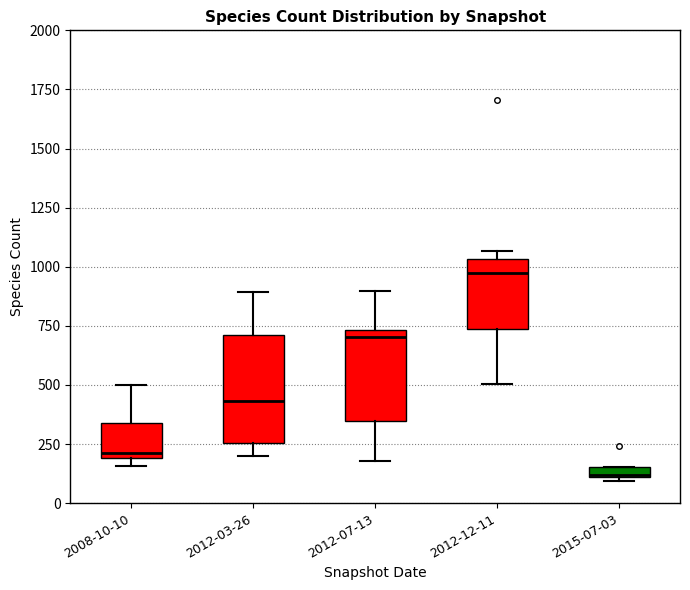

Which box's median line is the highest?

2012-12-11